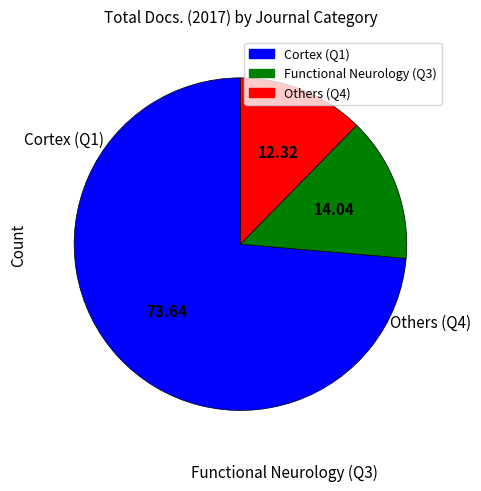

Is there any slice that represents more than half of the pie?

Yes